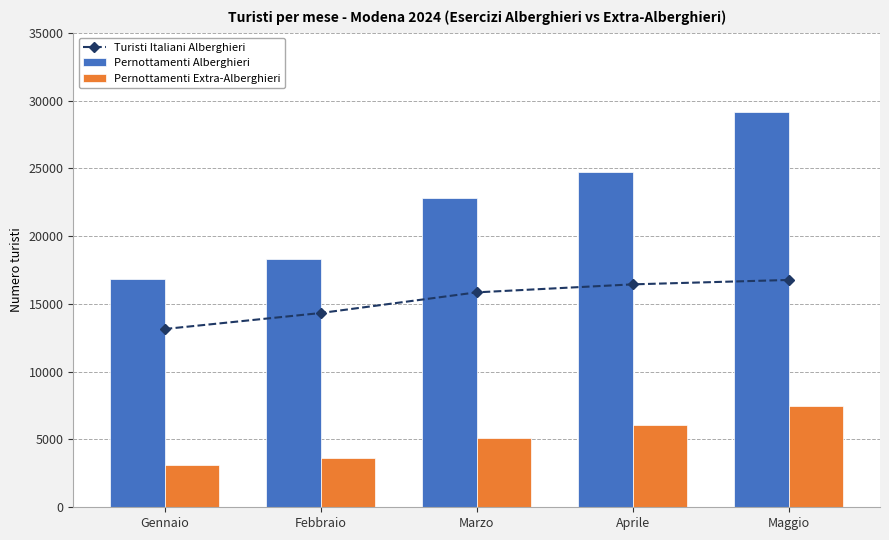

What is the average value of the Pernottamenti Alberghieri series?

22371